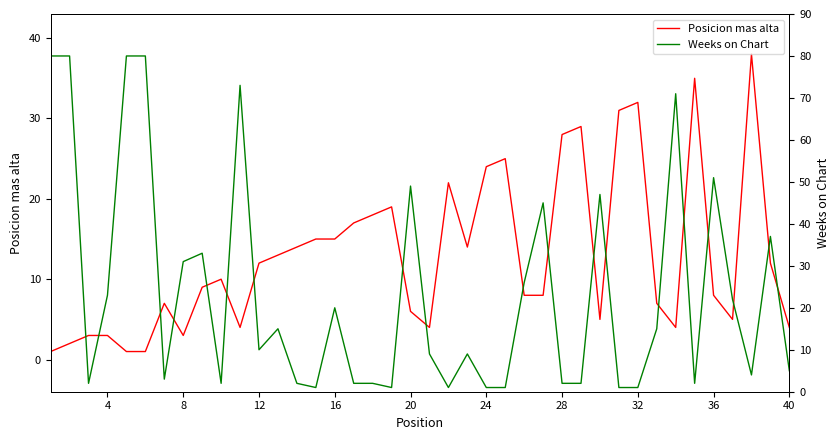

The Posicion mas alta series shows 12 at 12. True or false?

True